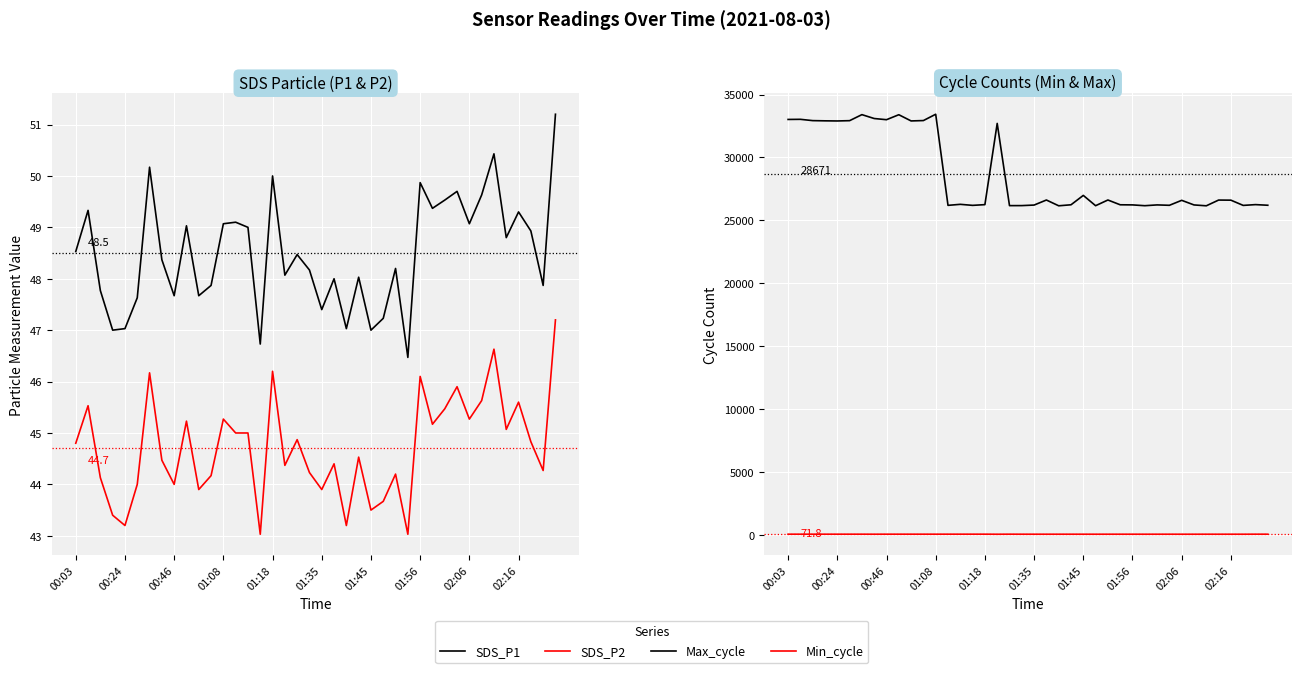

Reading left to right, transcribe all the data shown in this chart.

SDS_P1: 48.5	49.3	47.8	47.0	47.0	47.6	50.2	48.4	47.7	49.0	47.7	47.9	49.1	49.1	49.0	46.7	50.0	48.1	48.5	48.2	47.4	48.0	47.0	48.0	47.0	47.2	48.2	46.5	49.9	49.4	49.5	49.7	49.1	49.6	50.4	48.8	49.3	48.9	47.9	51.2
SDS_P2: 44.8	45.5	44.1	43.4	43.2	44.0	46.2	44.5	44.0	45.2	43.9	44.2	45.3	45.0	45.0	43.0	46.2	44.4	44.9	44.2	43.9	44.4	43.2	44.5	43.5	43.7	44.2	43.0	46.1	45.2	45.5	45.9	45.3	45.6	46.6	45.1	45.6	44.8	44.3	47.2
Max_cycle: 33021.0	33031.0	32928.0	32911.0	32901.0	32925.0	33403.0	33095.0	33001.0	33396.0	32903.0	32933.0	33434.0	26197.0	26278.0	26196.0	26253.0	32706.0	26175.0	26177.0	26220.0	26621.0	26162.0	26242.0	26987.0	26169.0	26622.0	26242.0	26233.0	26169.0	26232.0	26201.0	26596.0	26230.0	26161.0	26617.0	26609.0	26193.0	26255.0	26205.0
Min_cycle: 73.0	73.0	73.0	73.0	73.0	73.0	73.0	71.0	73.0	73.0	73.0	73.0	73.0	74.0	74.0	74.0	74.0	69.0	73.0	71.0	71.0	71.0	71.0	71.0	71.0	70.0	71.0	71.0	71.0	70.0	71.0	71.0	70.0	70.0	71.0	70.0	71.0	70.0	73.0	72.0